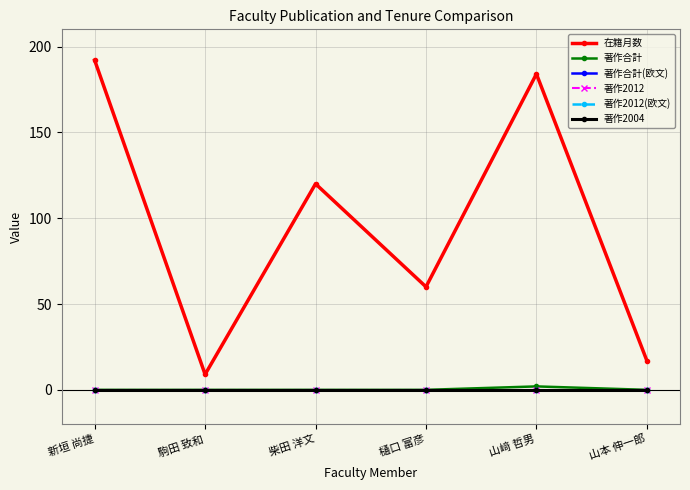

True or false: 在籍月数 and 著作2012 cross at least once.

False